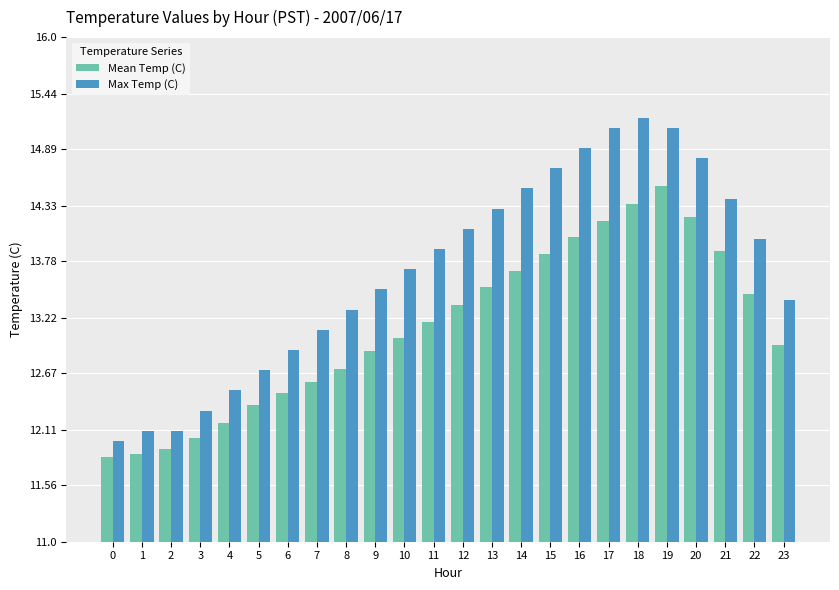

Does the chart contain stacked bars?

No